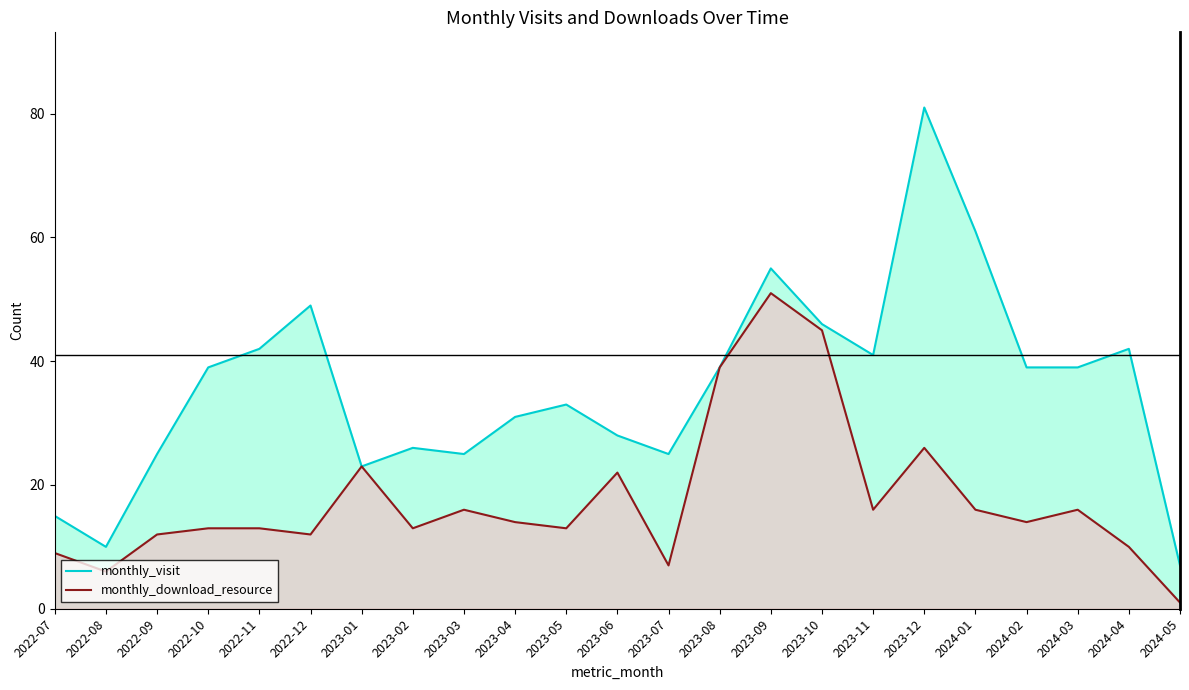

Which series has the widest spread of values?

monthly_visit